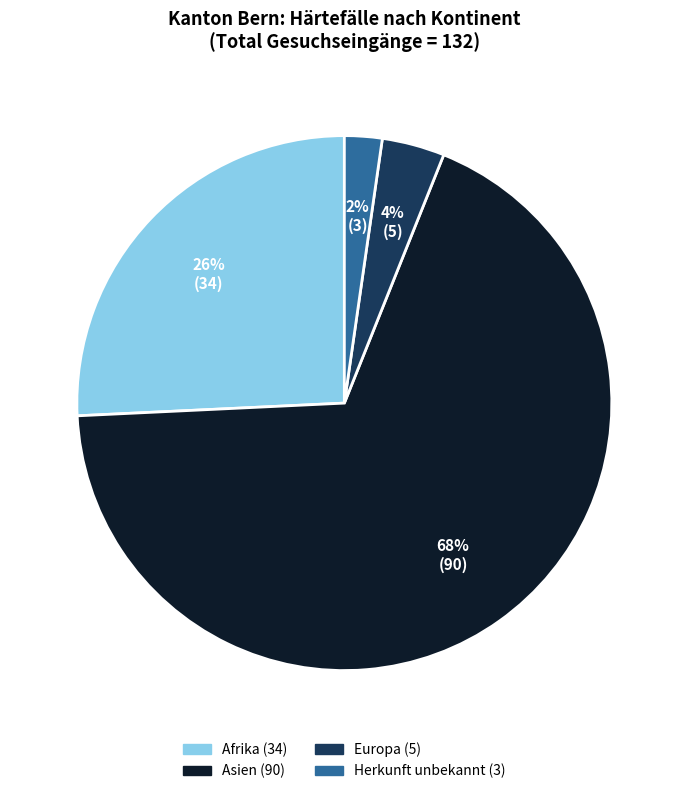

Does any single category account for the majority?

Yes